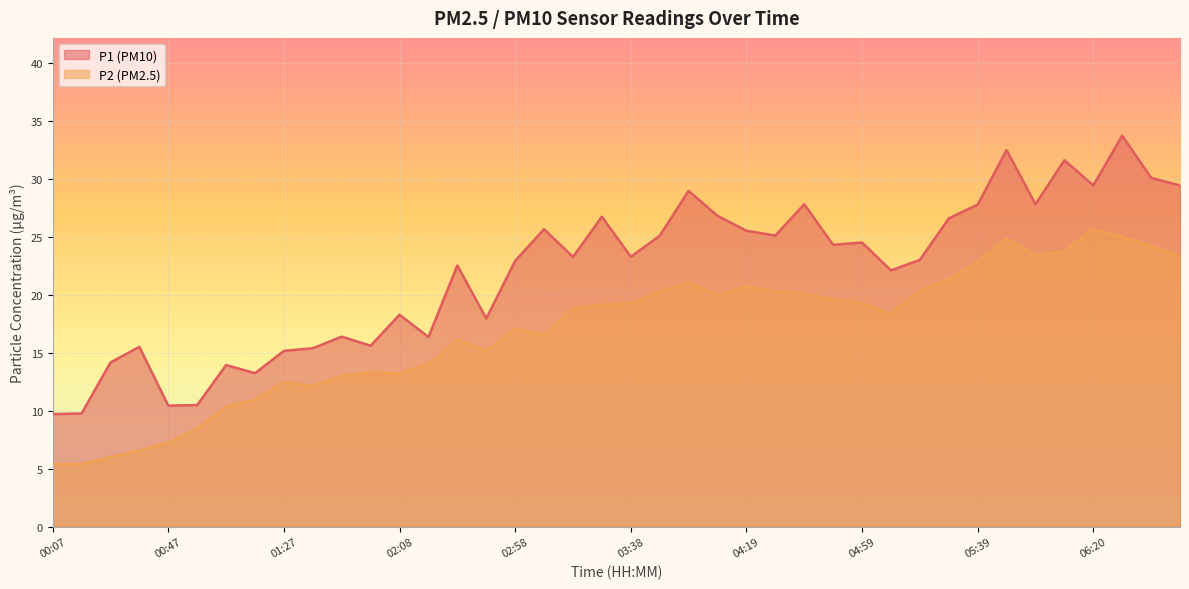

List the series in order of their overall mean, highest first.

P1 (PM10), P2 (PM2.5)